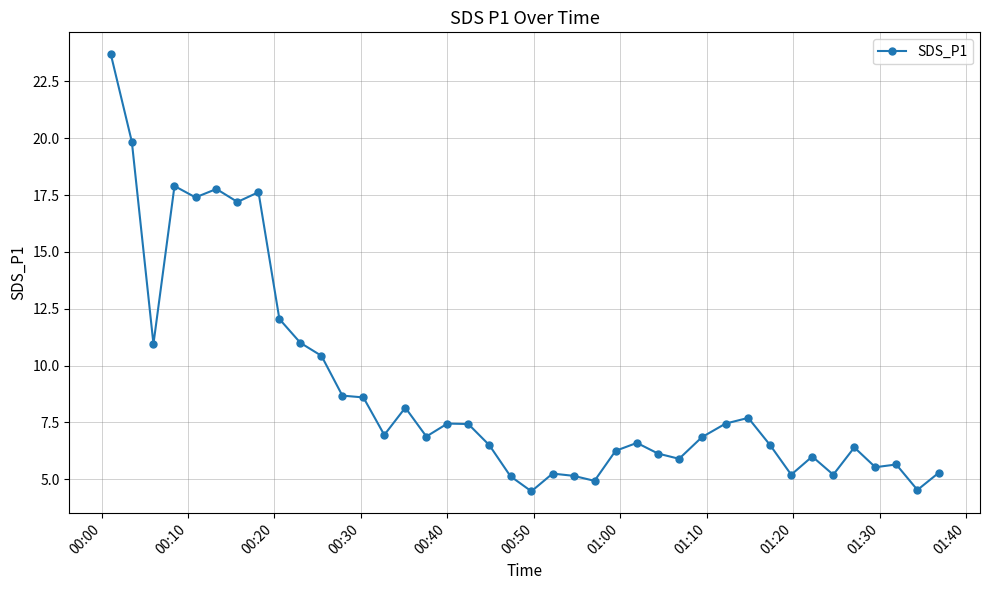

Is this an area chart (filled region under the line)?

No